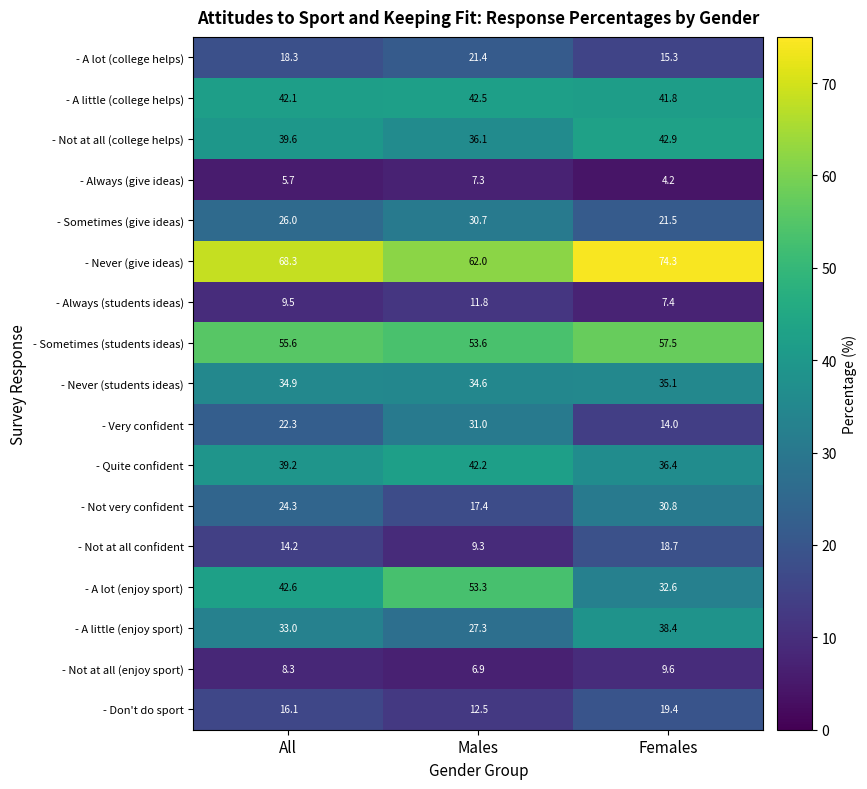

At which category does the chart reach its peak across all series?

Females